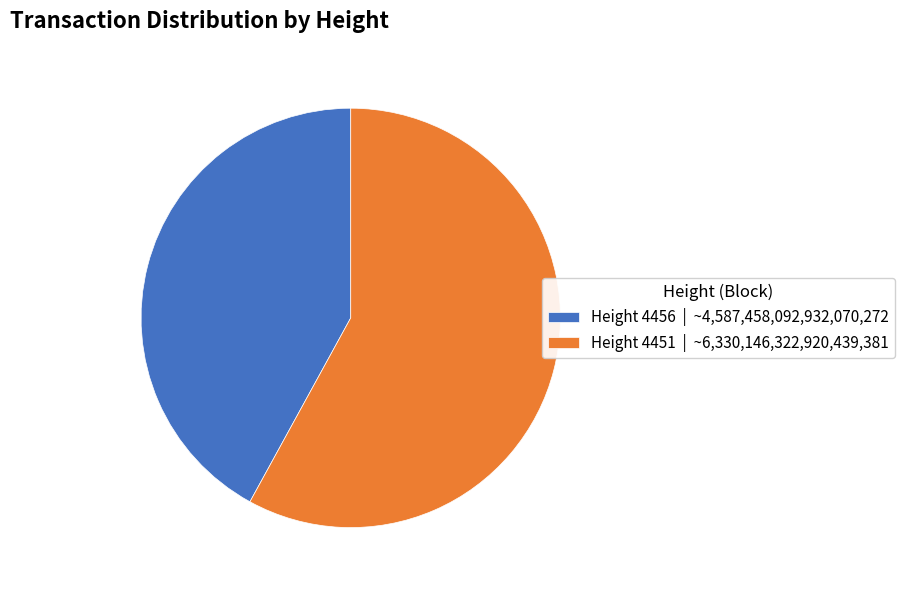

The Height 4451 slice represents 67% of the pie. True or false?

False